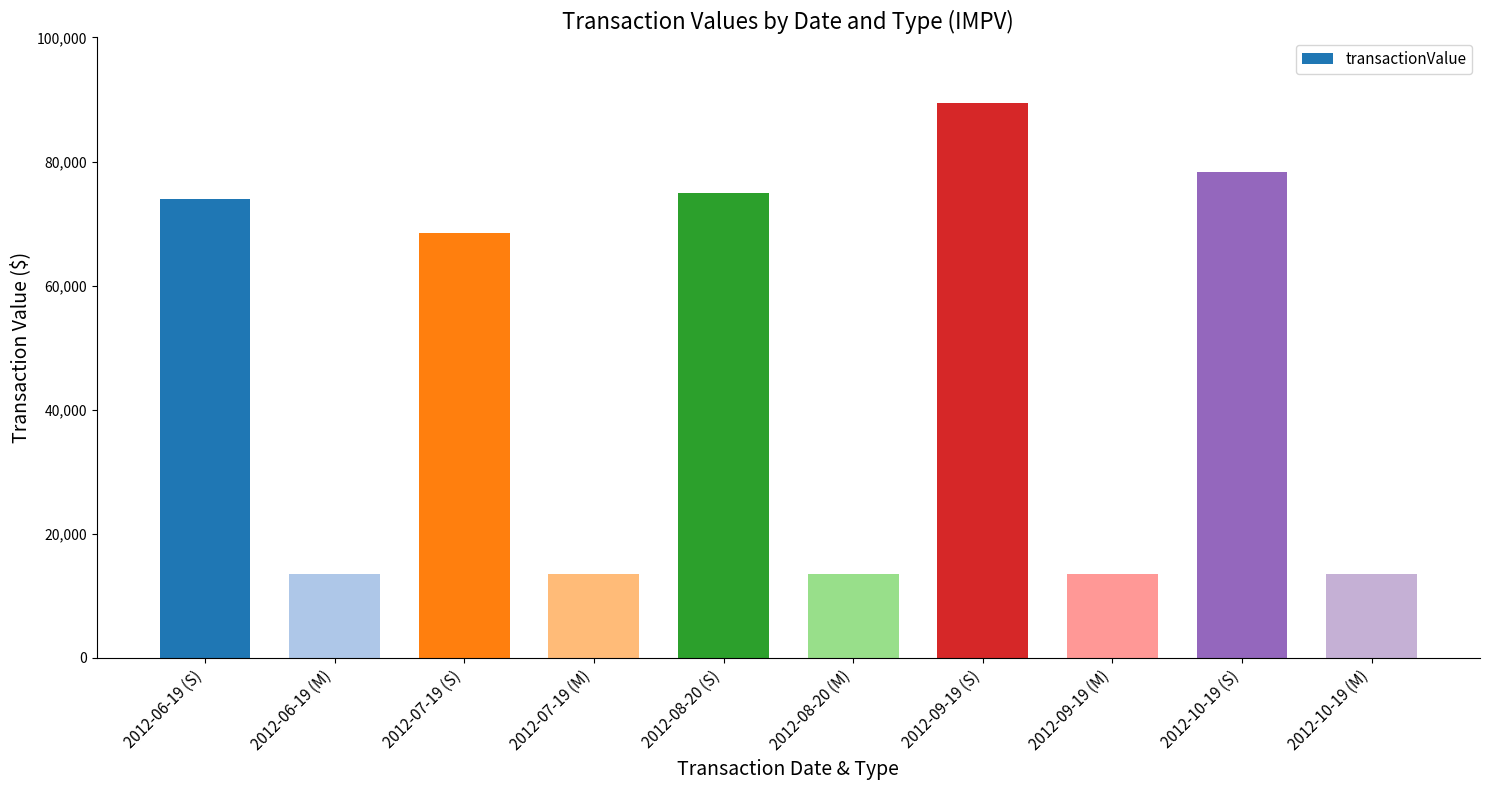

Reading left to right, what are all the values shown in this chart?

2012-06-19 (S)=73925	2012-06-19 (M)=13550	2012-07-19 (S)=68450	2012-07-19 (M)=13550	2012-08-20 (S)=74900	2012-08-20 (M)=13550	2012-09-19 (S)=89450	2012-09-19 (M)=13550	2012-10-19 (S)=78230	2012-10-19 (M)=13550